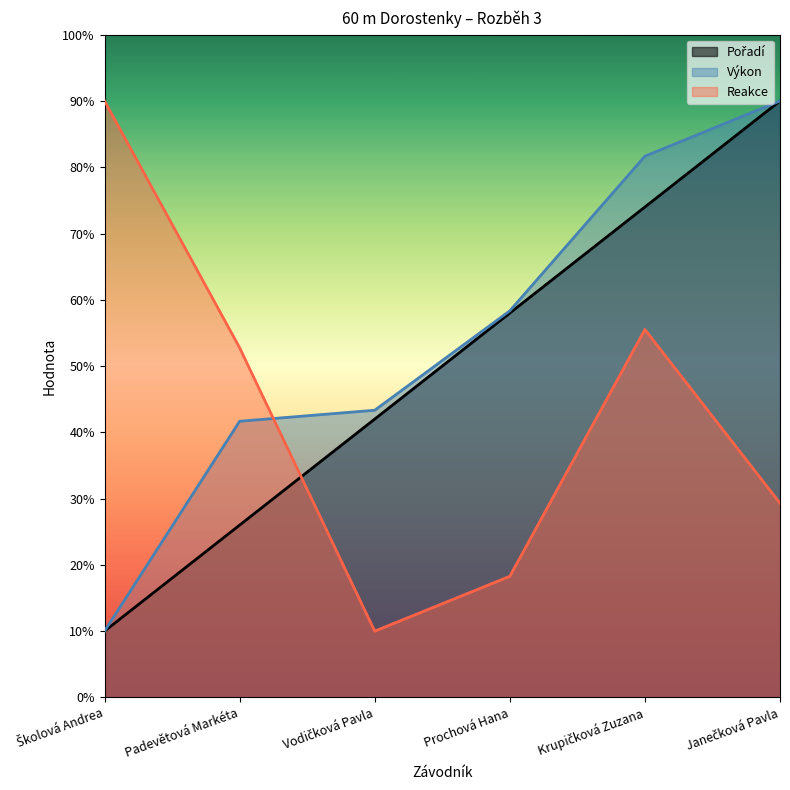

Does the chart display data point markers on the line(s)?

No